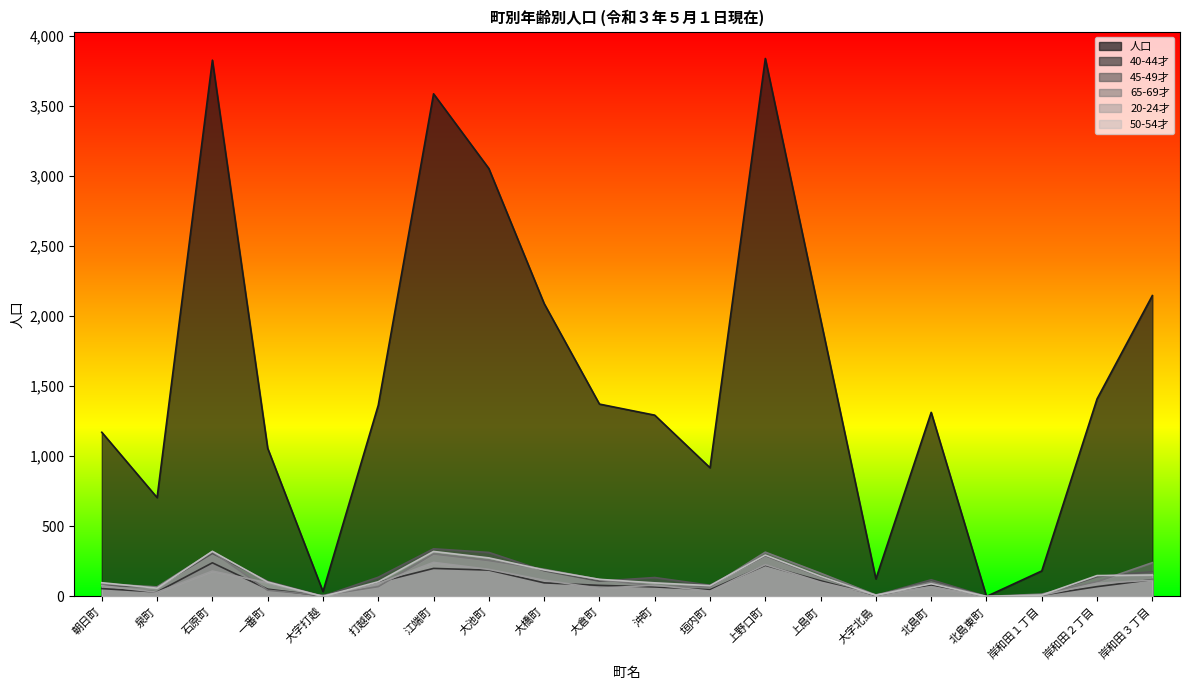

What is the value of the 45-49才 point at the 18th from the left?

10